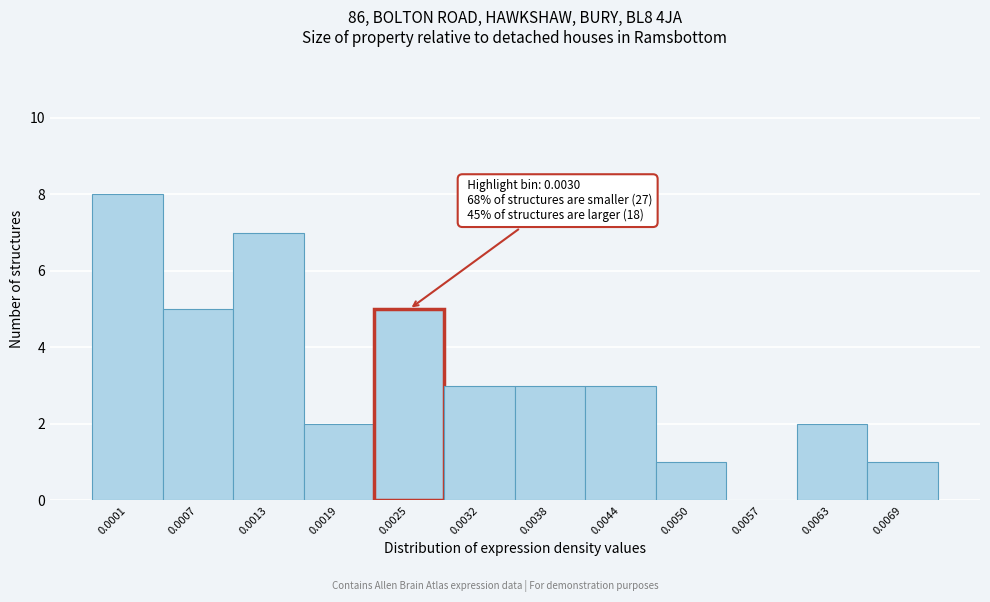

Reading right to left, transcribe all the data shown in this chart.

0.0069=1	0.0063=2	0.0057=0	0.0050=1	0.0044=3	0.0038=3	0.0032=3	0.0025=5	0.0019=2	0.0013=7	0.0007=5	0.0001=8